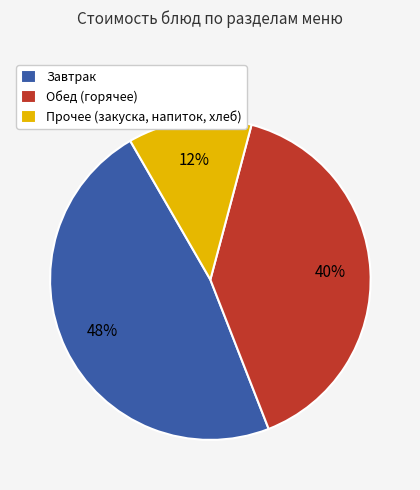

How many slices are in this pie chart?

3